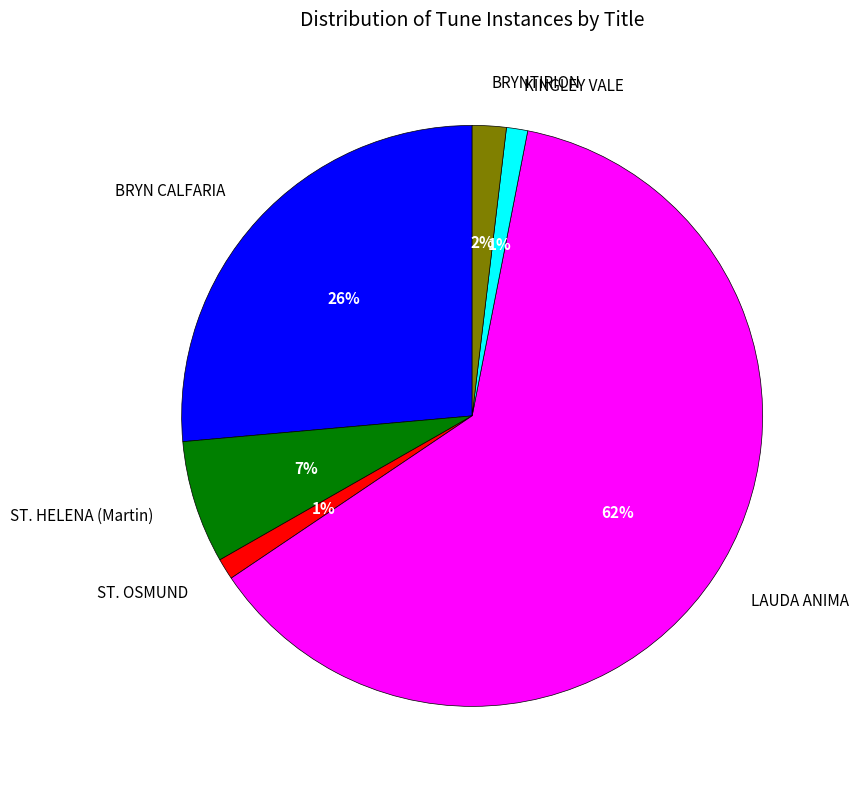

To the nearest percent, what is the average slice percentage?

17%